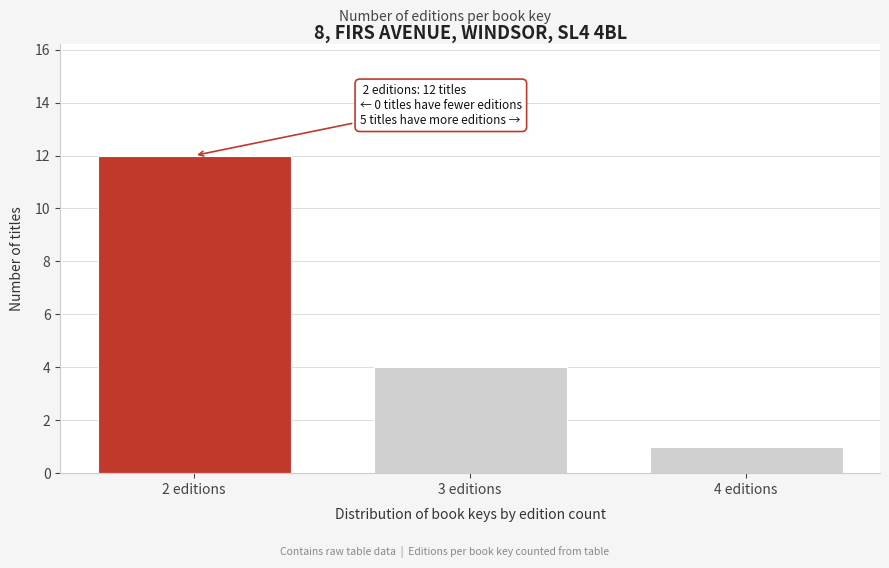

Reading right to left, transcribe all the data shown in this chart.

1	4	12